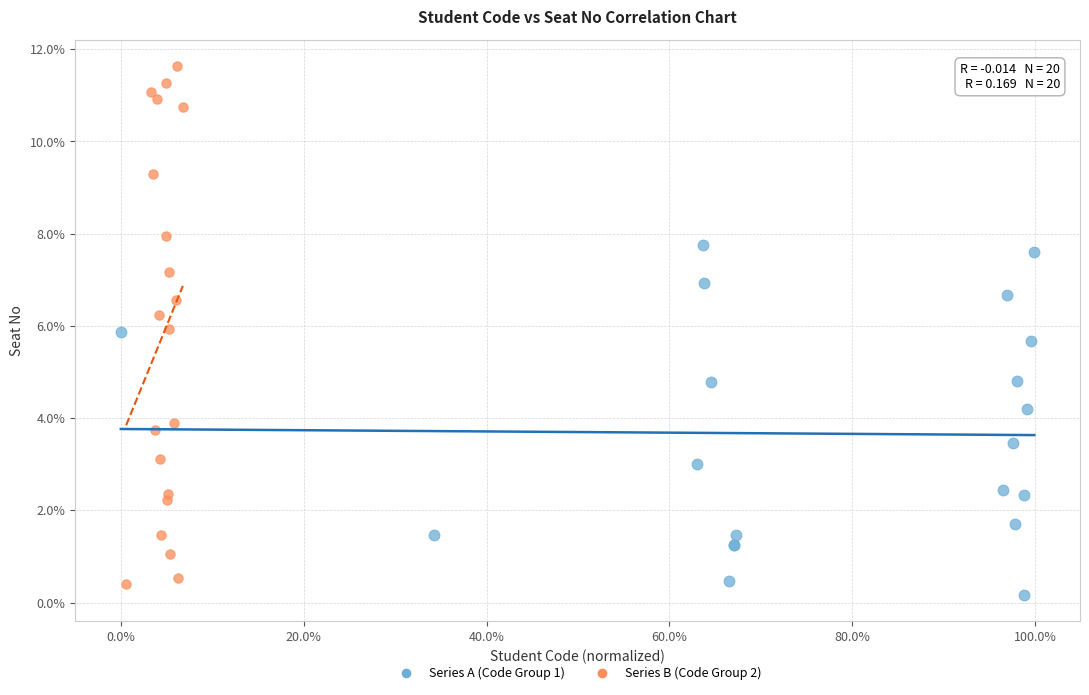

Which series has the largest Y range (max minus min)?

Series B (Code Group 2)